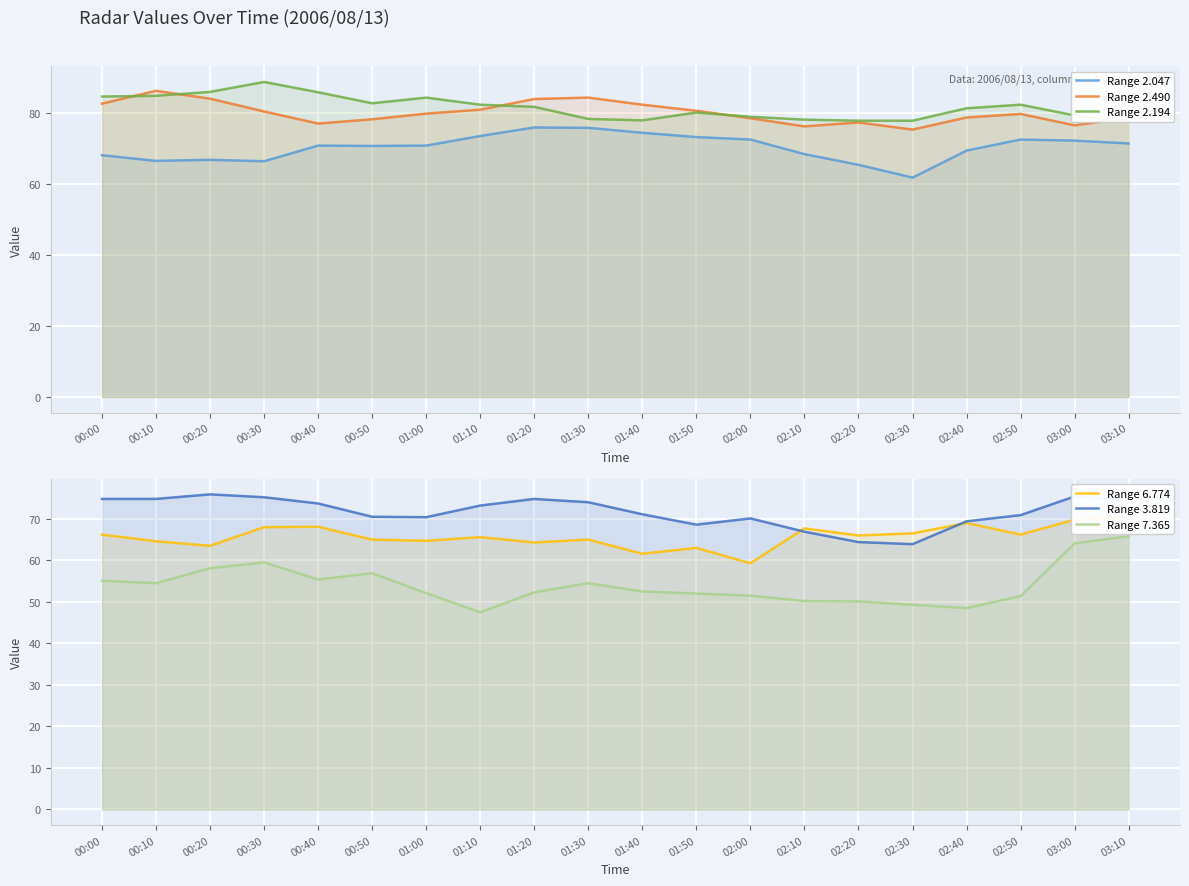

What is the label of the 8th point from the right?

02:00